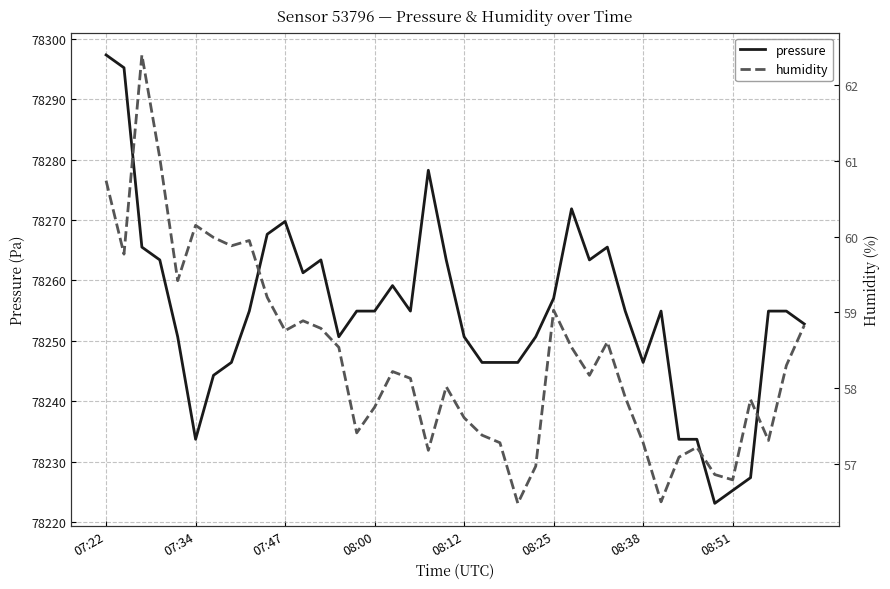

List the series in order of their overall mean, lowest first.

humidity, pressure